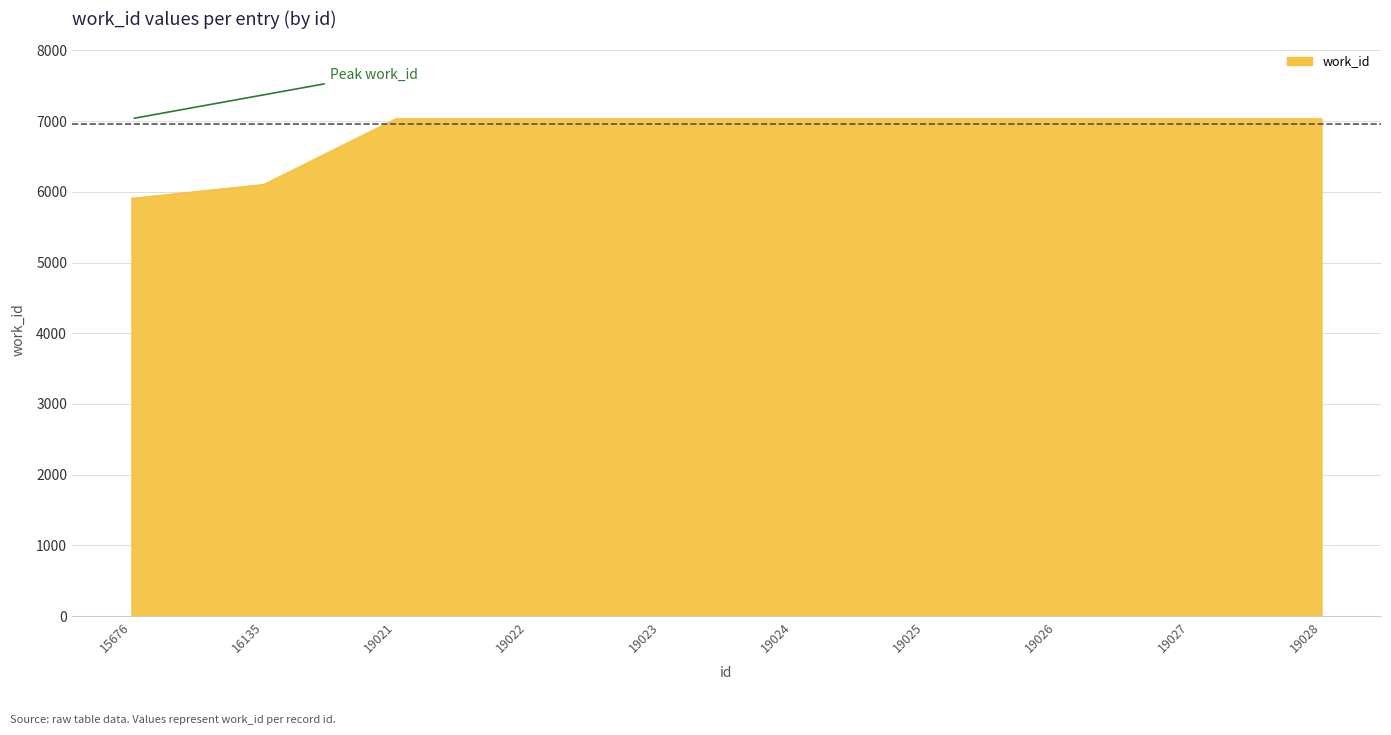

Reading right to left, what are all the values shown in this chart?

19028=7034	19027=7034	19026=7034	19025=7034	19024=7034	19023=7034	19022=7034	19021=7034	16135=6104	15676=5908